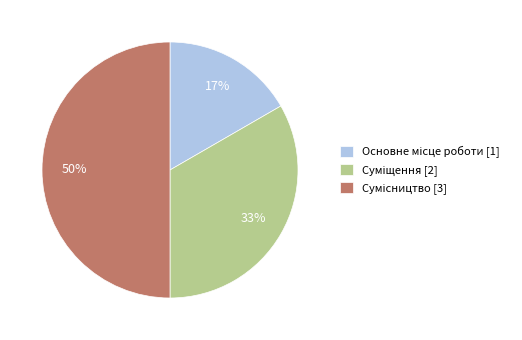

To the nearest percent, what is the difference between the largest and smallest slice percentages?

33%